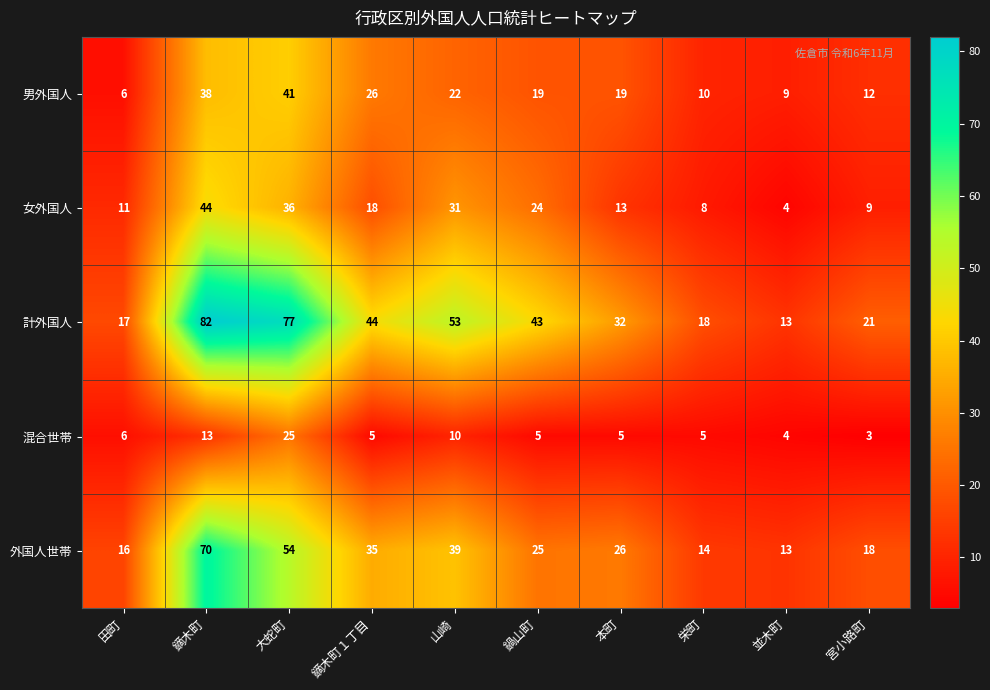

At which category does the chart reach its peak across all series?

鏑木町